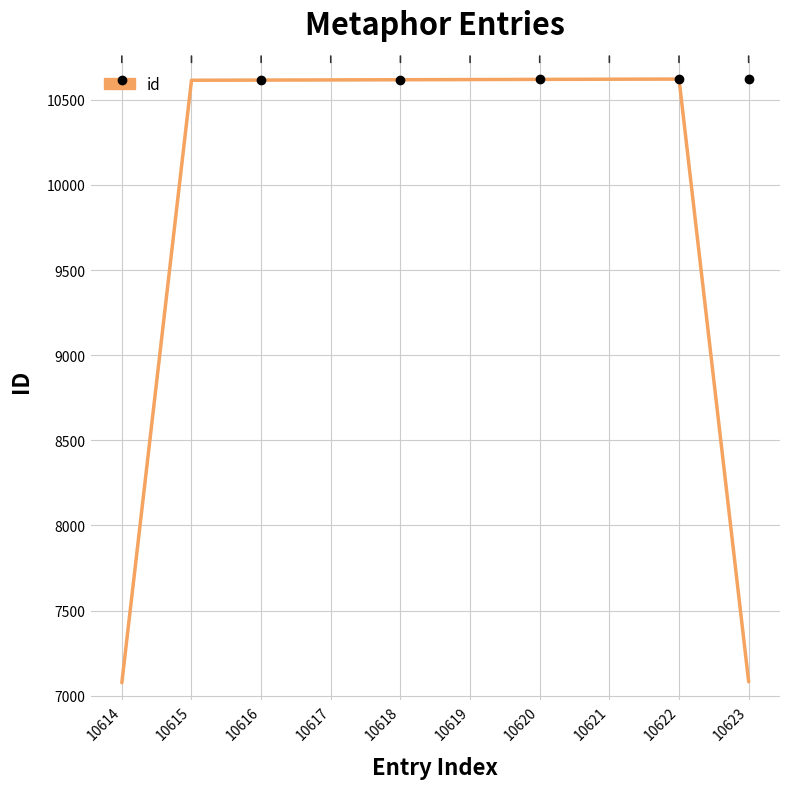

How many categories are shown in the chart?

10